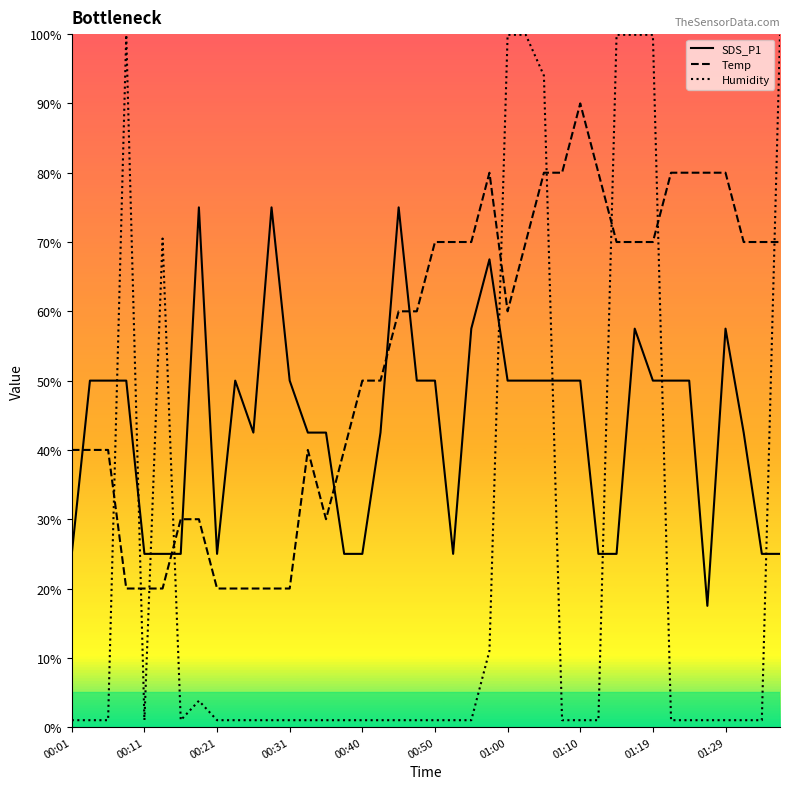

Count the number of categories in the chart.

40